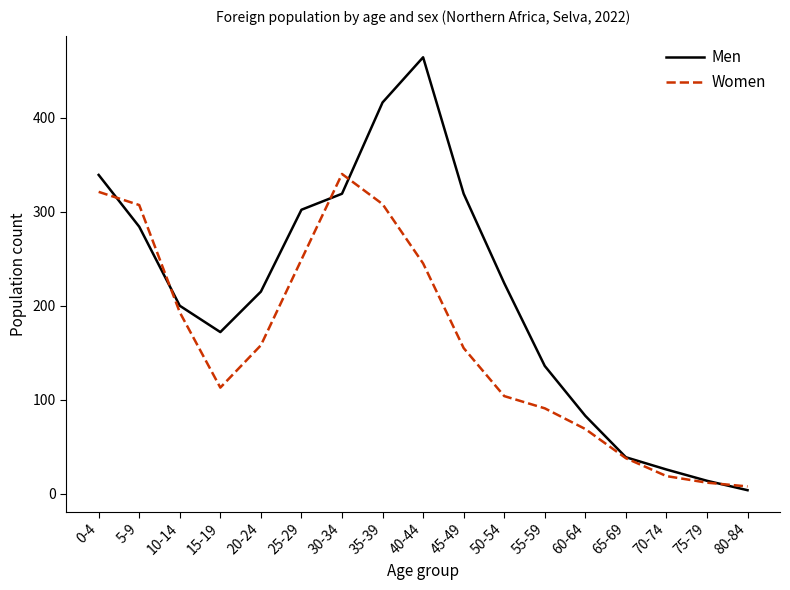

Is the value of Men at 55-59 greater than the value of Women at 15-19?

Yes